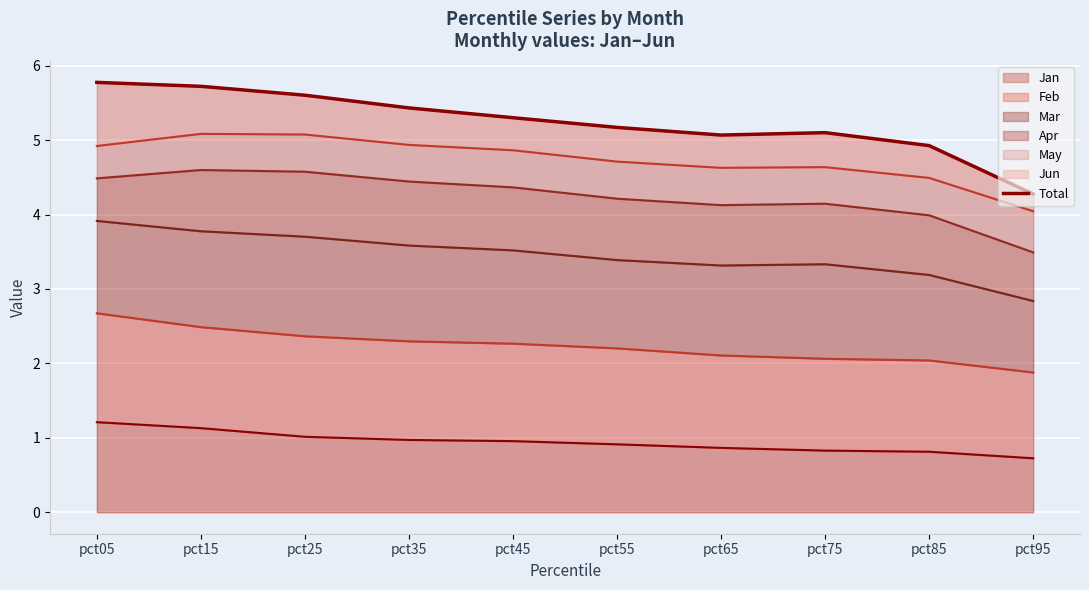

Rank the categories by value from highest to lowest.

pct05, pct15, pct25, pct35, pct45, pct55, pct75, pct65, pct85, pct95